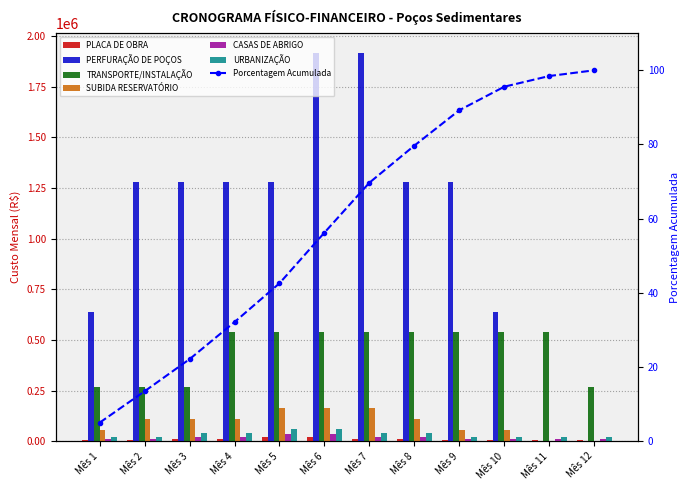

How many bars are there in total?

72